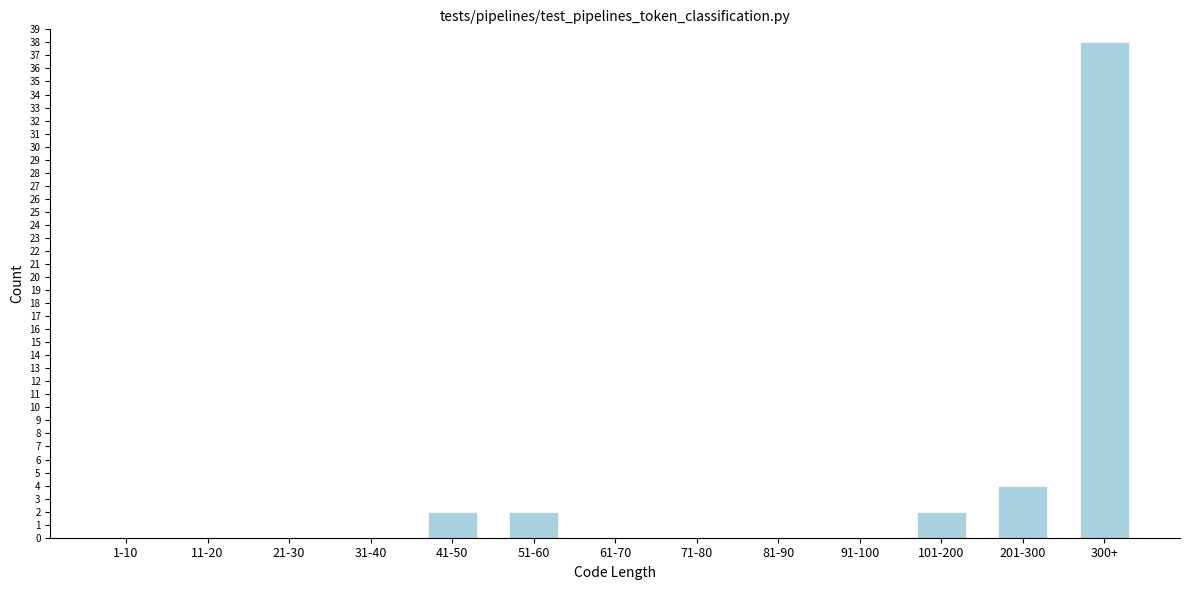

Reading right to left, what are all the values shown in this chart?

300+=38	201-300=4	101-200=2	91-100=0	81-90=0	71-80=0	61-70=0	51-60=2	41-50=2	31-40=0	21-30=0	11-20=0	1-10=0